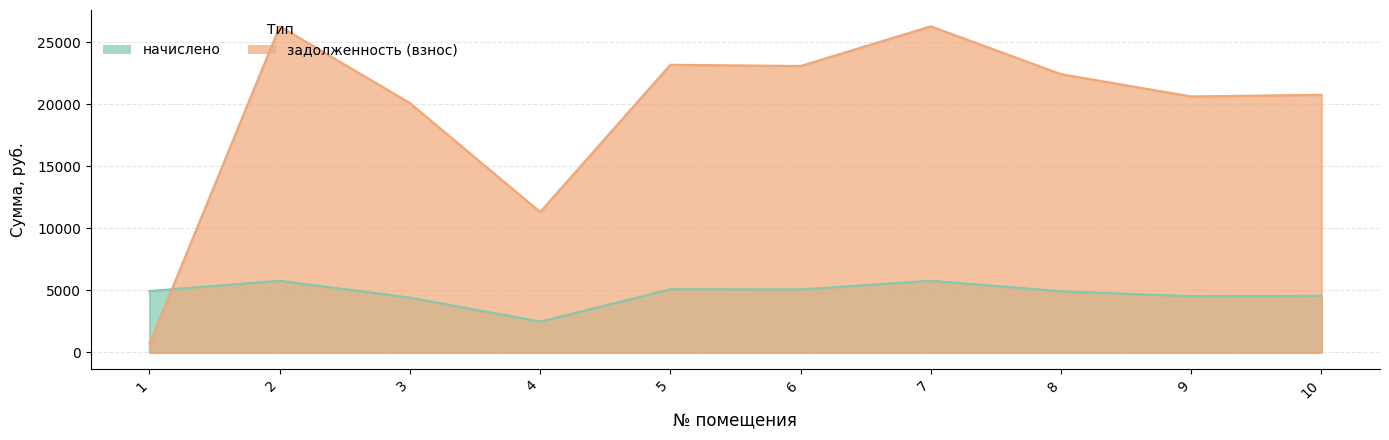

Where is the first local maximum for начислено?

2